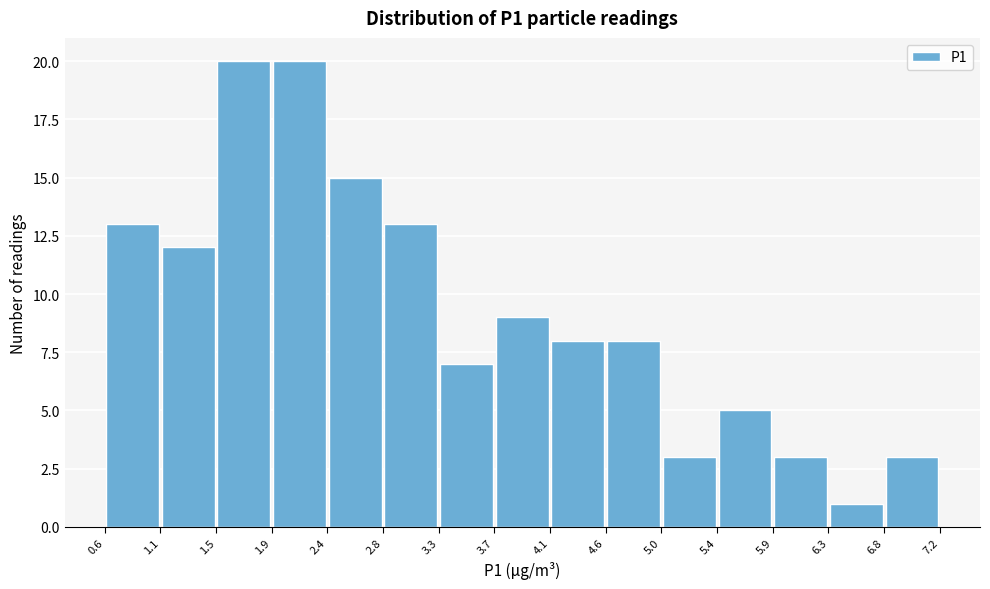

What is the height of the bar covering 2.8 to 3.3 on the x-axis? The values are not printed on the chart, so give them approximately, as read against the axis.

13